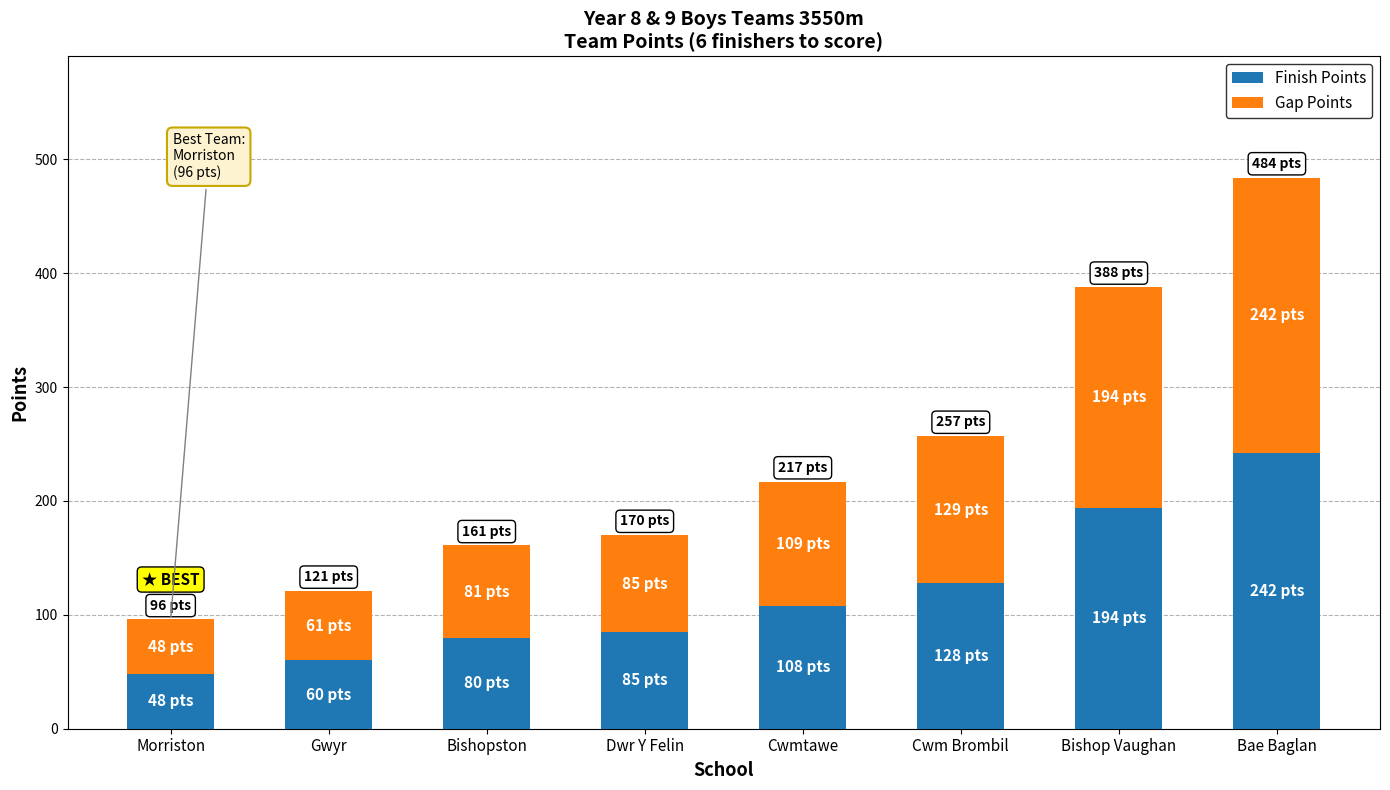

Which category has the highest value in the Finish Points series?

Bae Baglan